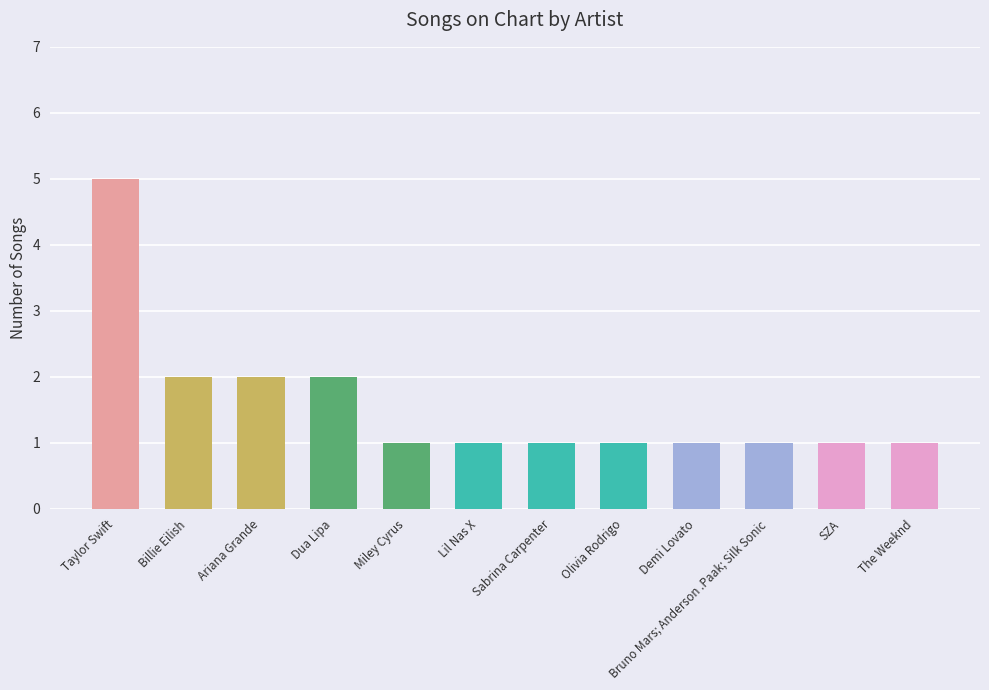

Reading left to right, what are all the values shown in this chart?

5	2	2	2	1	1	1	1	1	1	1	1